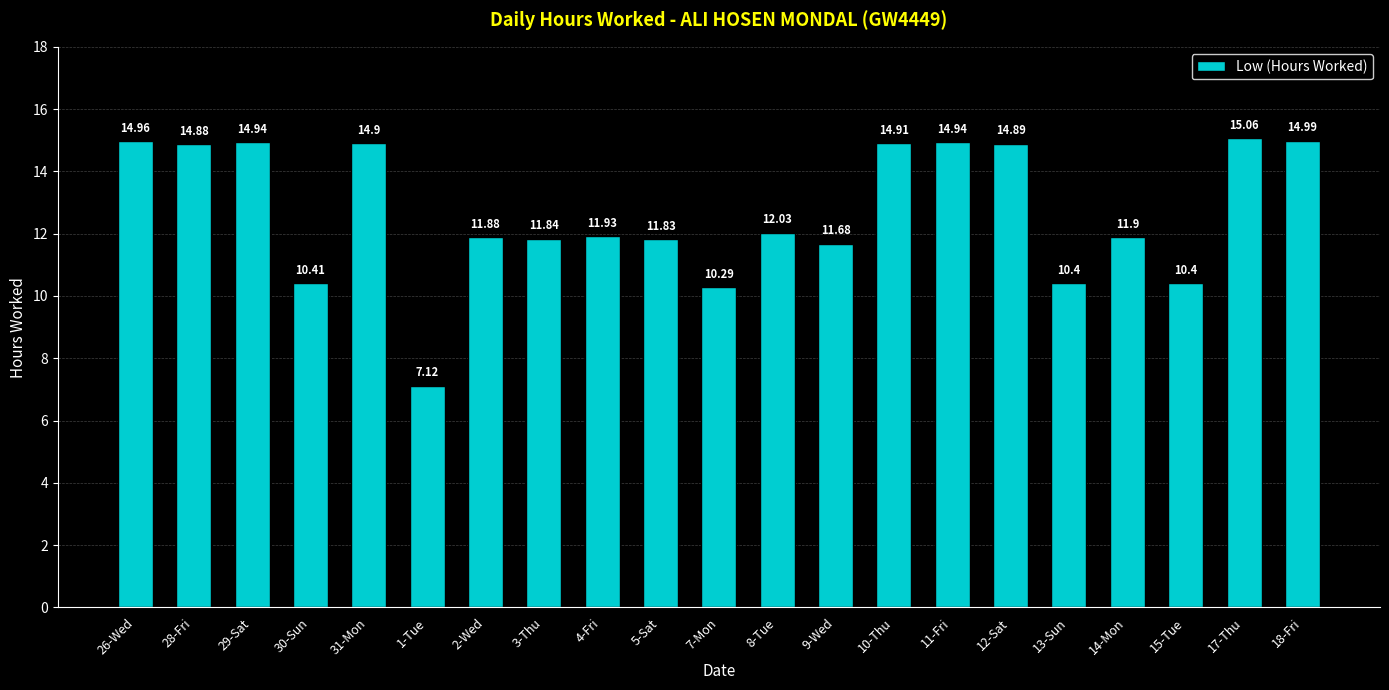

What is the sum of the values at 5-Sat and 30-Sun?

22.2